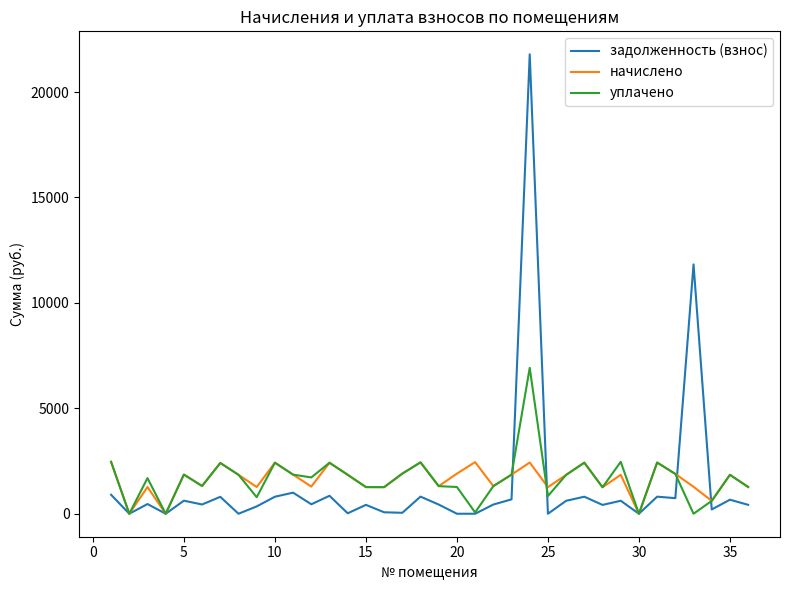

What is the sum of all задолженность (взнос) values?

48515.1